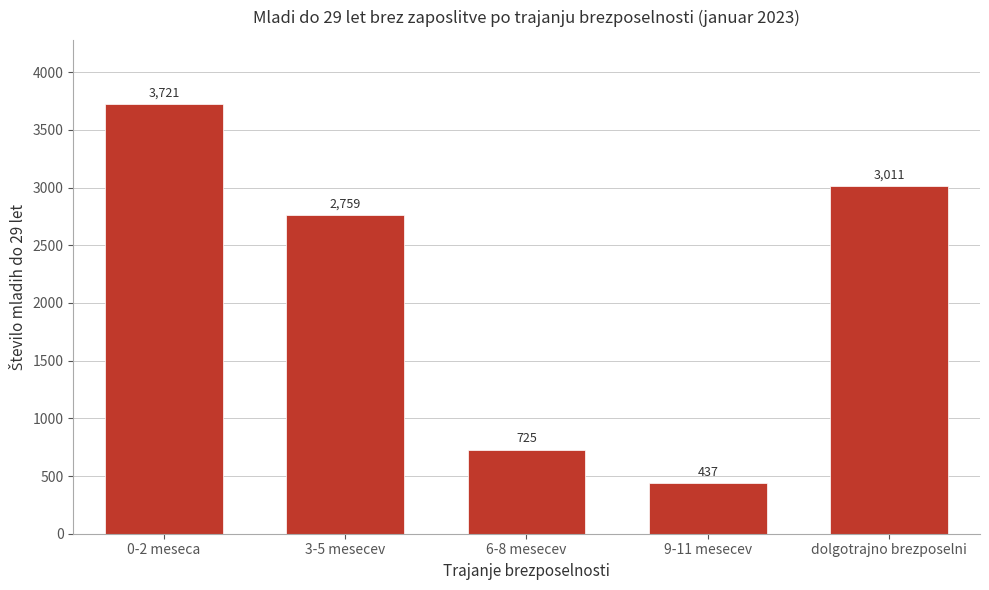

Reading left to right, transcribe all the data shown in this chart.

0-2 meseca=3721	3-5 mesecev=2759	6-8 mesecev=725	9-11 mesecev=437	dolgotrajno brezposelni=3011